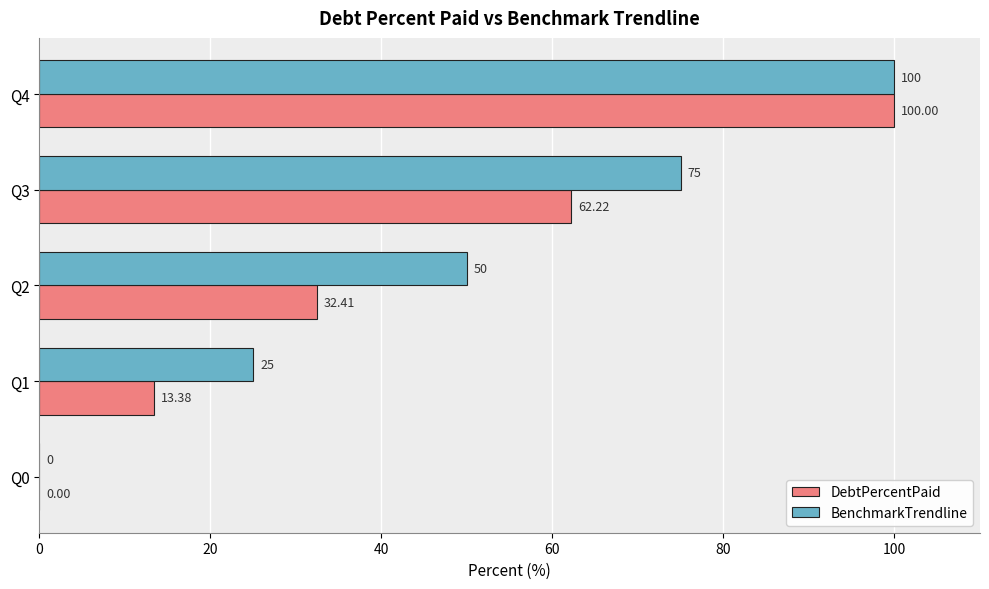

What is the greatest value displayed?

100.0